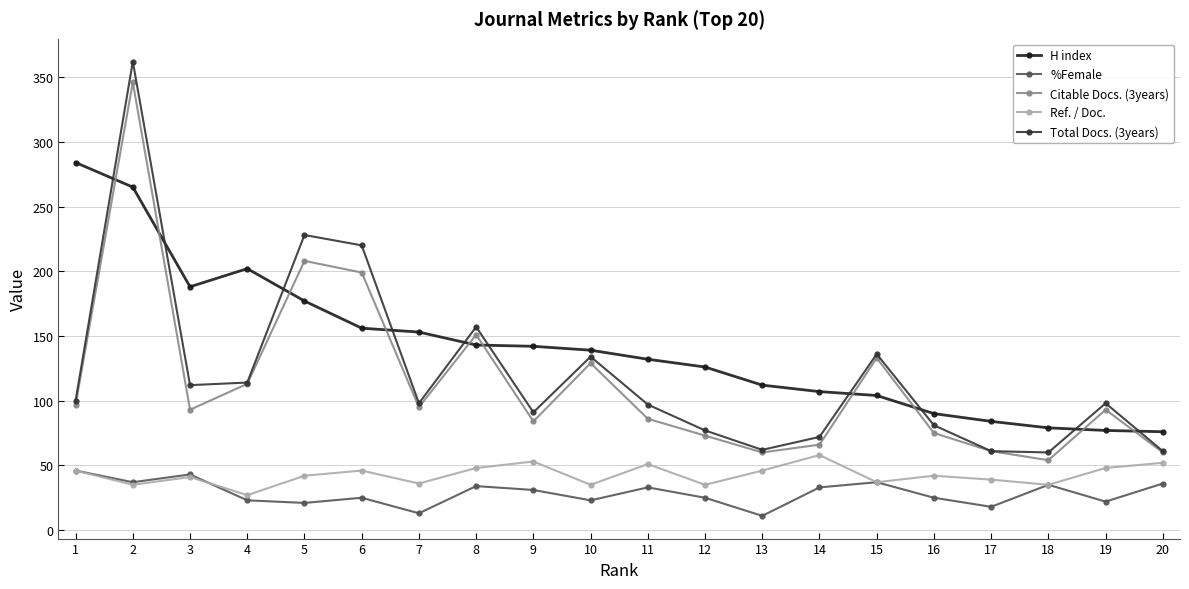

Is it true that %Female equals 23 at 10?

True